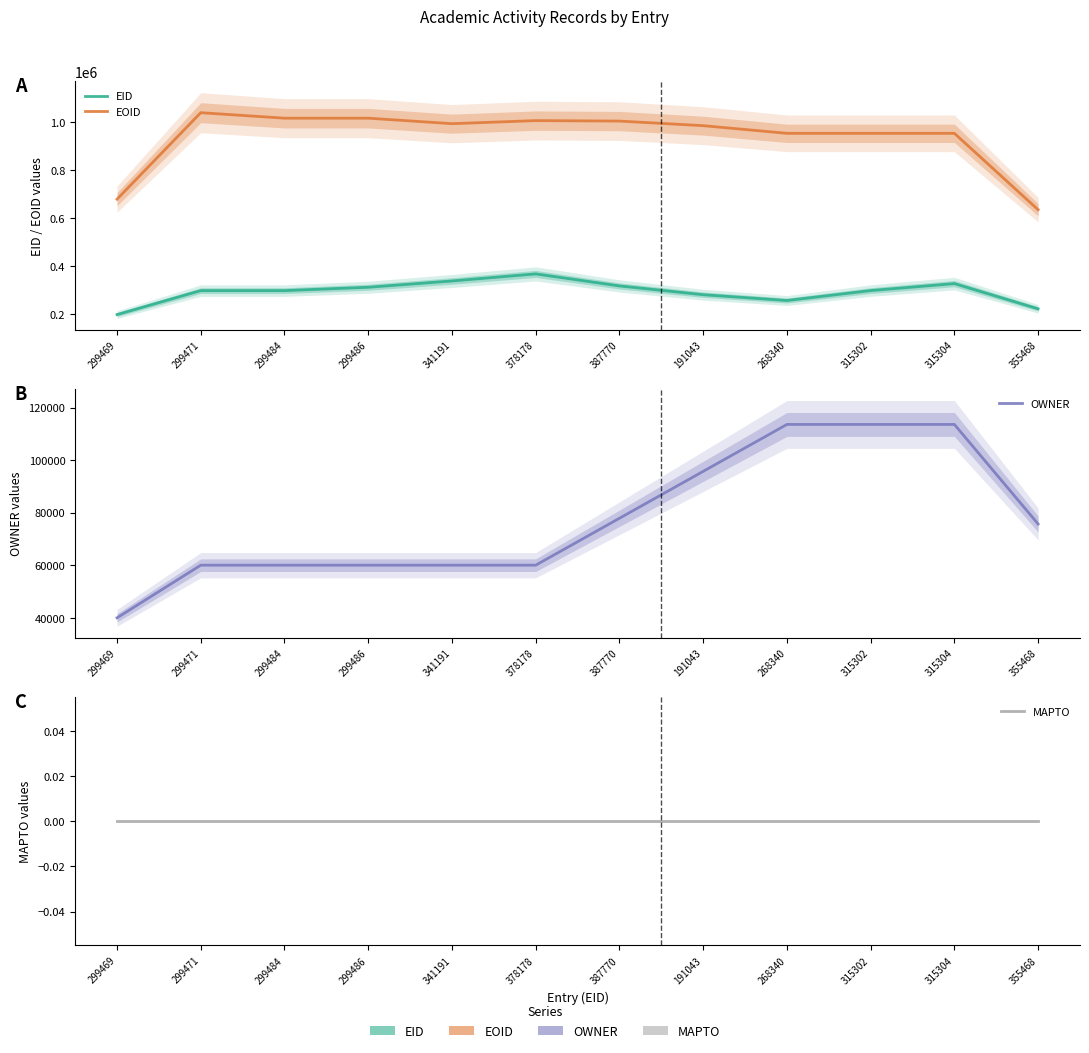

What is the label of the 1st point from the left?

299469